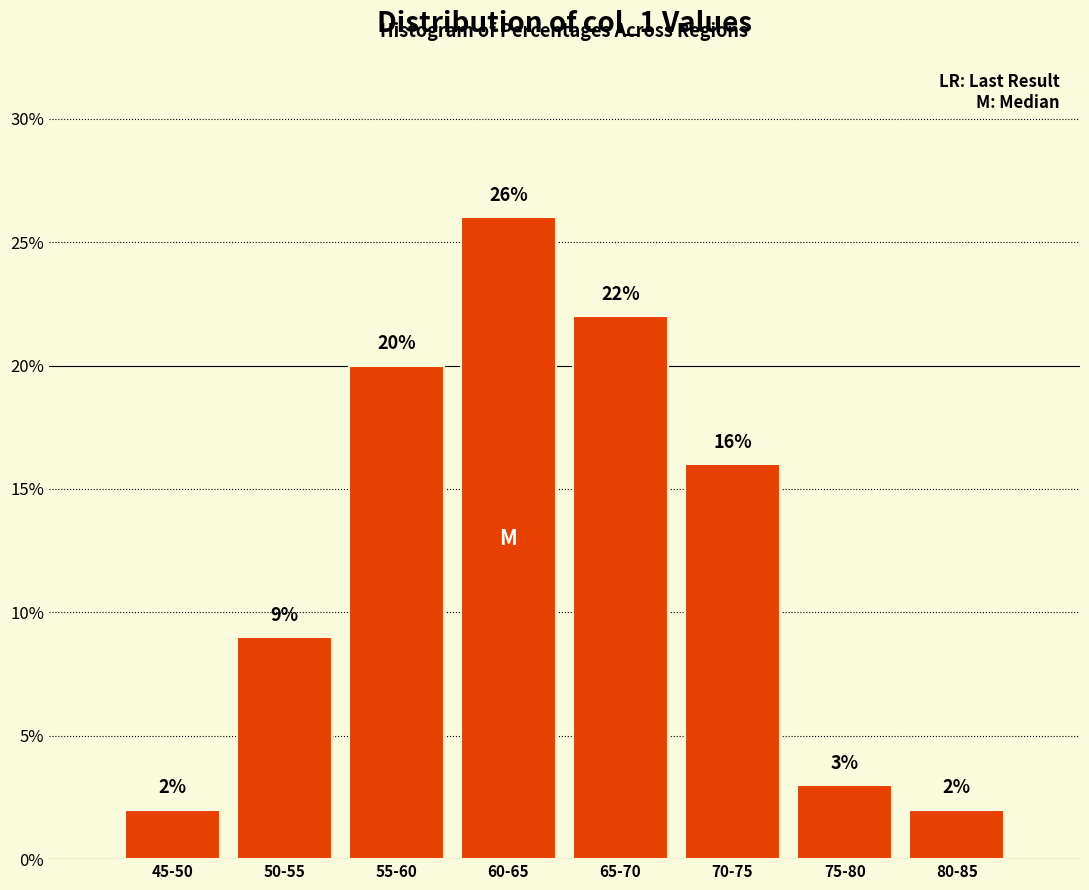

Reading left to right, what are all the values shown in this chart?

2	9	20	26	22	16	3	2